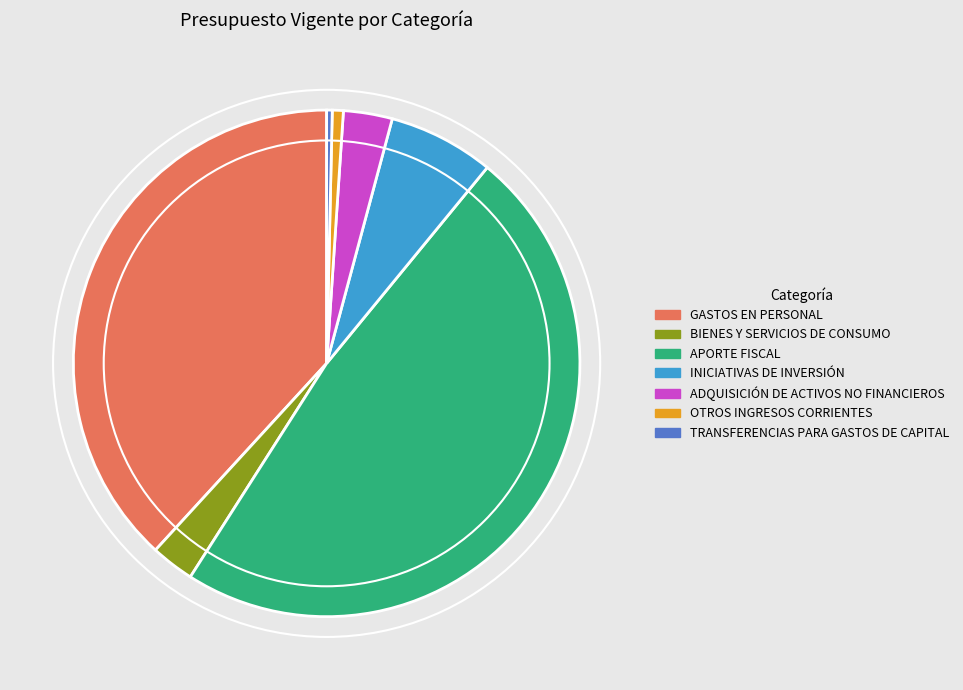

Do INICIATIVAS DE INVERSIÓN and GASTOS EN PERSONAL together represent more than half of the pie?

No